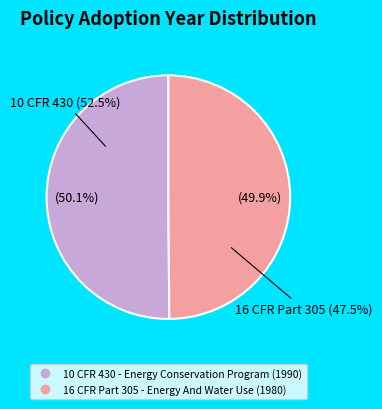

To the nearest percent, what is the average slice percentage?

50%